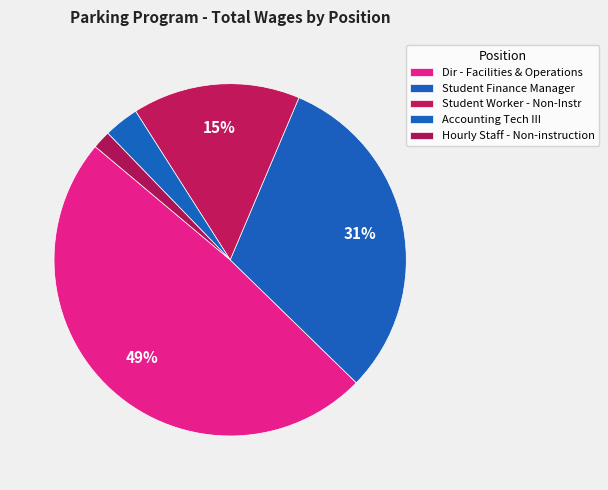

What percentage is NOT represented by Accounting Tech III?

96.8%